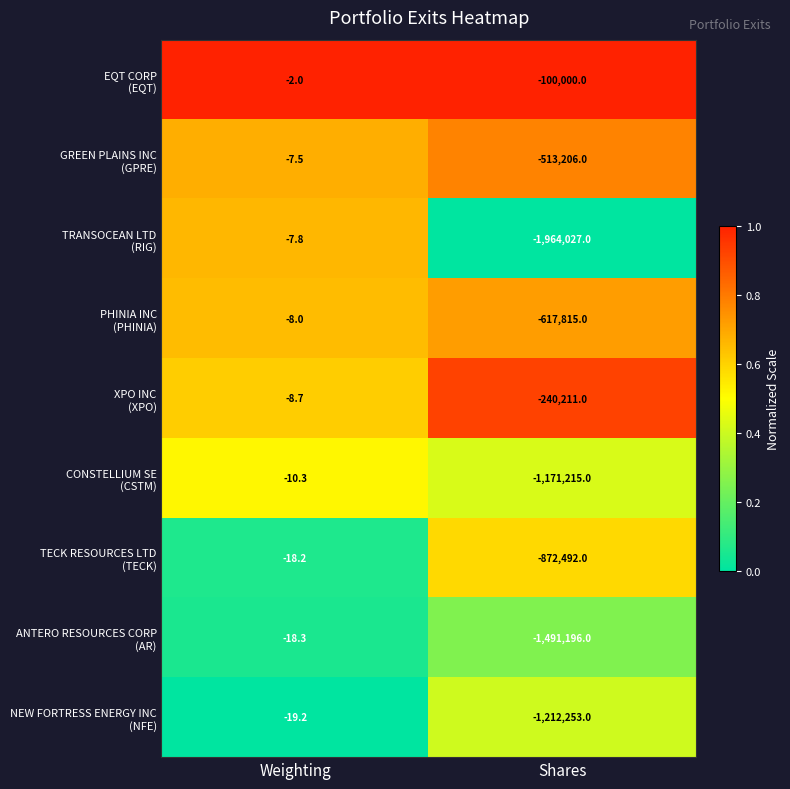

At which category is the sum across all series the highest?

Weighting